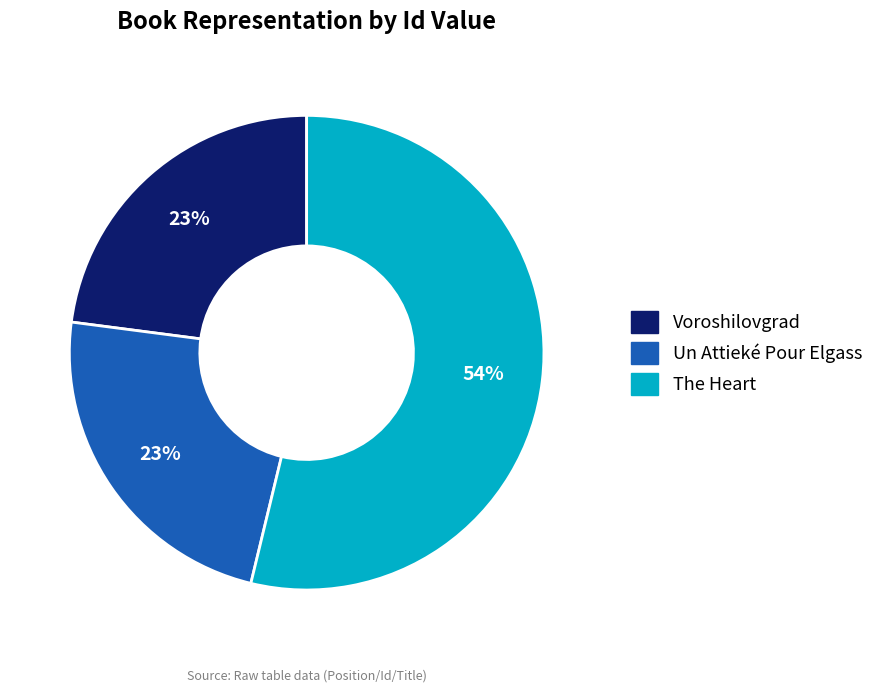

Is the sum of Voroshilovgrad and The Heart greater than half?

Yes